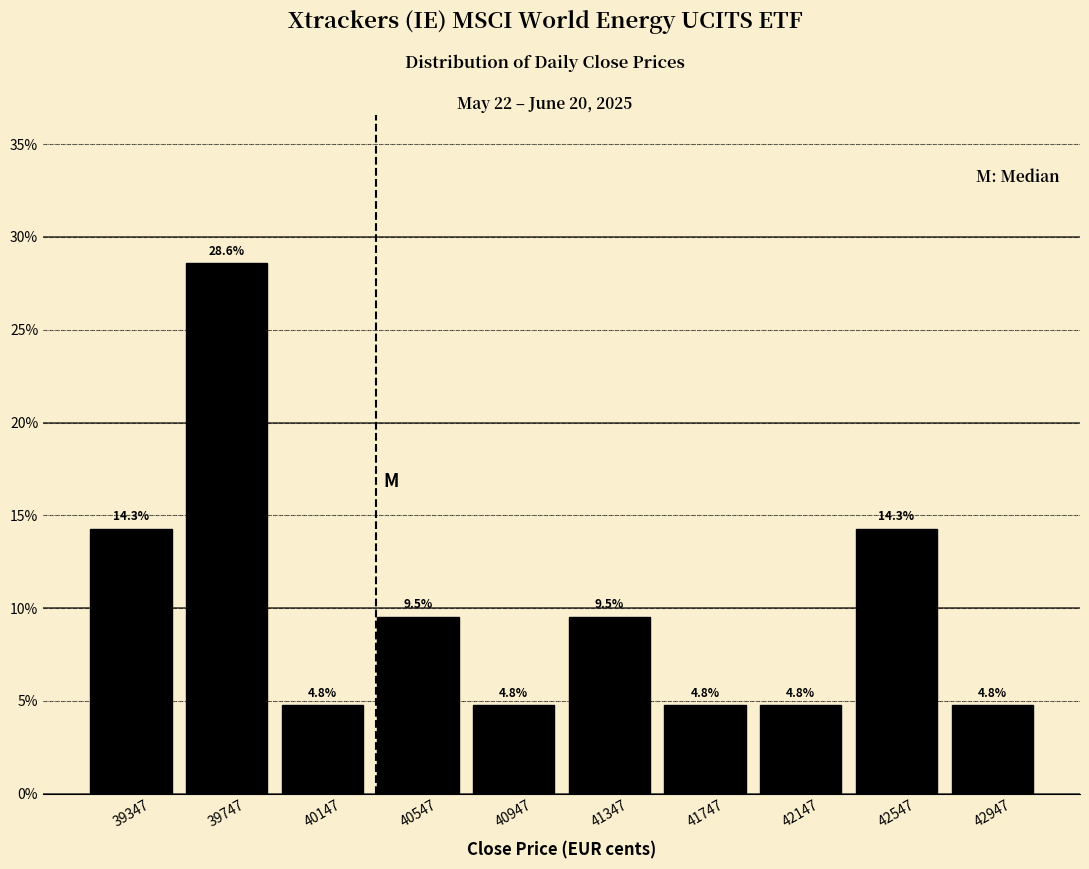

Reading left to right, list every bar in this chart as the range it spans on the x-axis followed by its height. The bar edges are not printed on the chart, so give them approximately, as read against the axis.

39150 to 39550: 14.3
39550 to 39950: 28.6
39950 to 40350: 4.8
40350 to 40750: 9.5
40750 to 41150: 4.8
41150 to 41550: 9.5
41550 to 41950: 4.8
41950 to 42350: 4.8
42350 to 42750: 14.3
42750 to 43150: 4.8